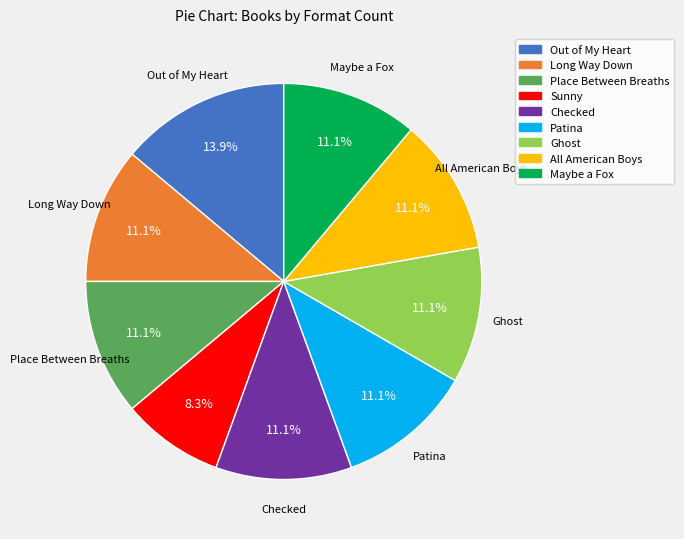

True or false: Checked accounts for 11% of the total.

True